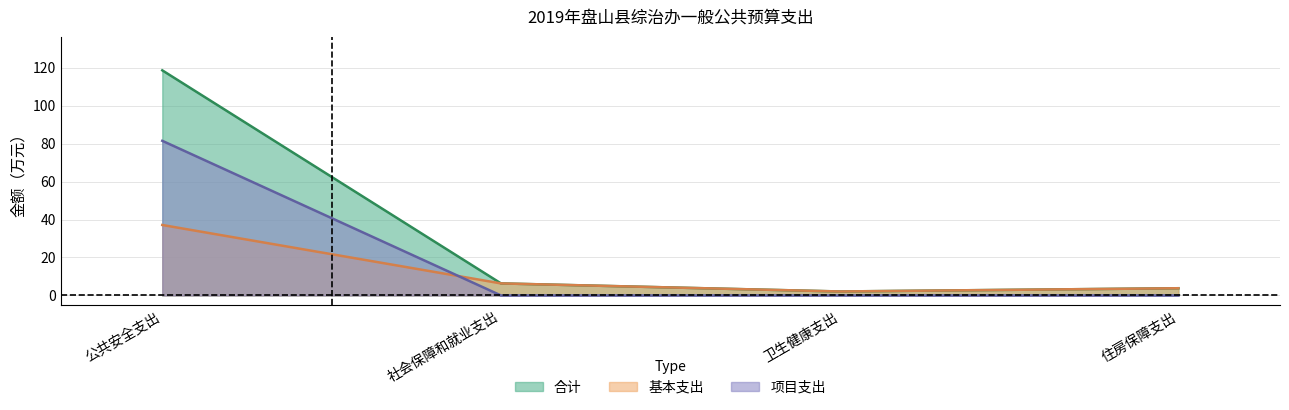

True or false: 合计 and 项目支出 intersect in this chart.

False